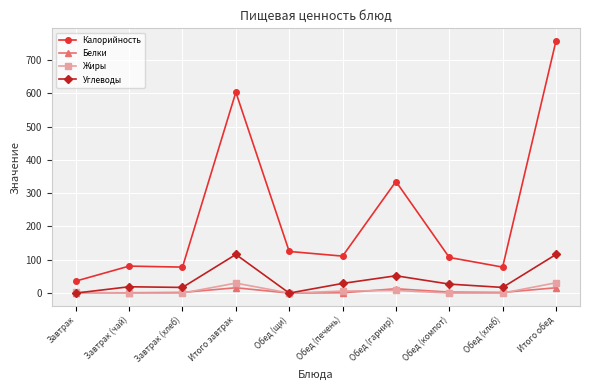

True or false: Жиры and Калорийность cross at least once.

False